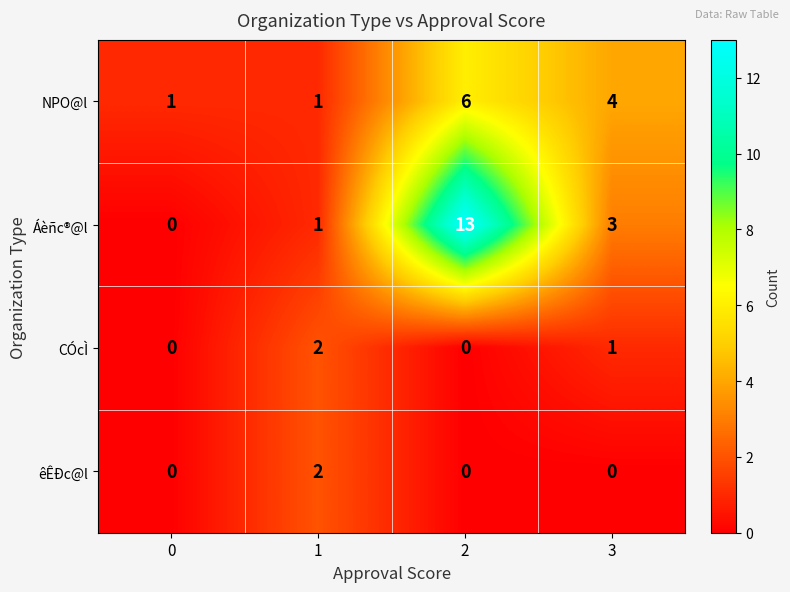

How many NPO@l values are between 1 and 6?

4